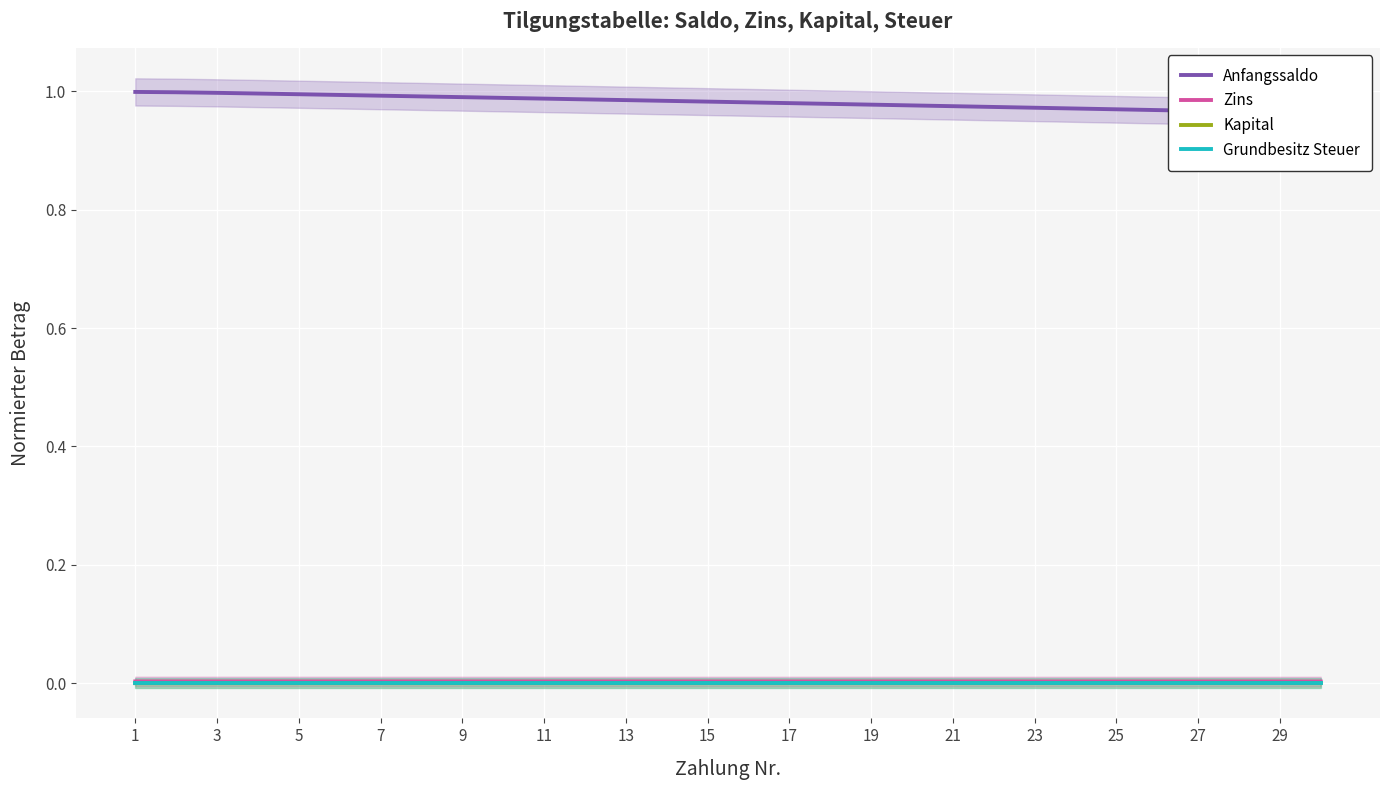

Is it true that Zins equals 0.0 at 25?

True